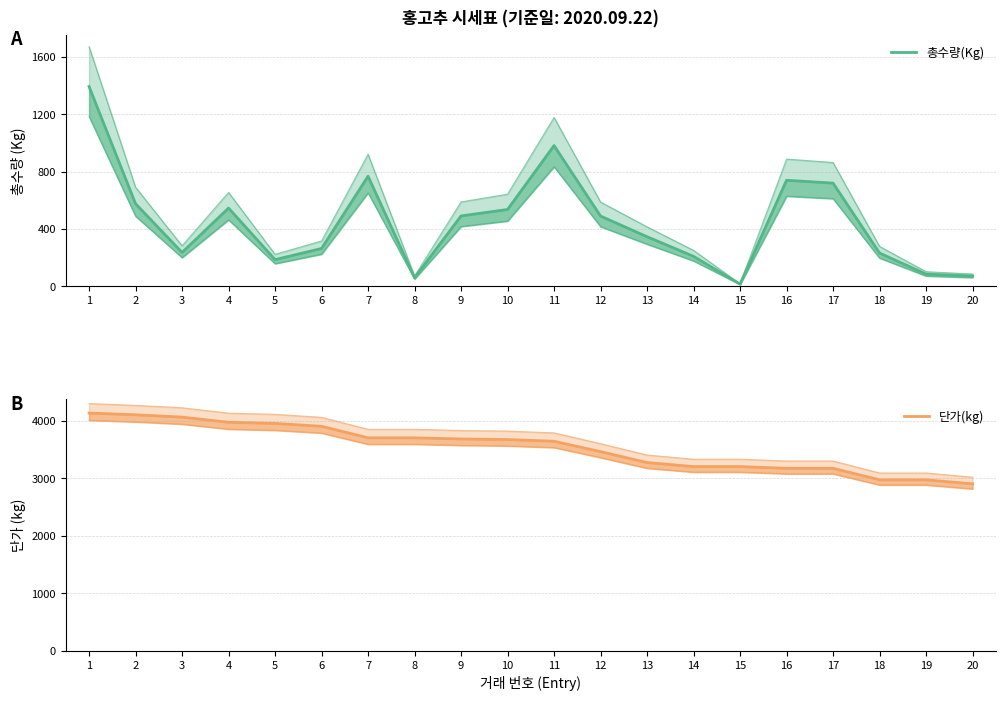

What is the difference between the second highest and minimum values in the 단가(kg) series?

1200